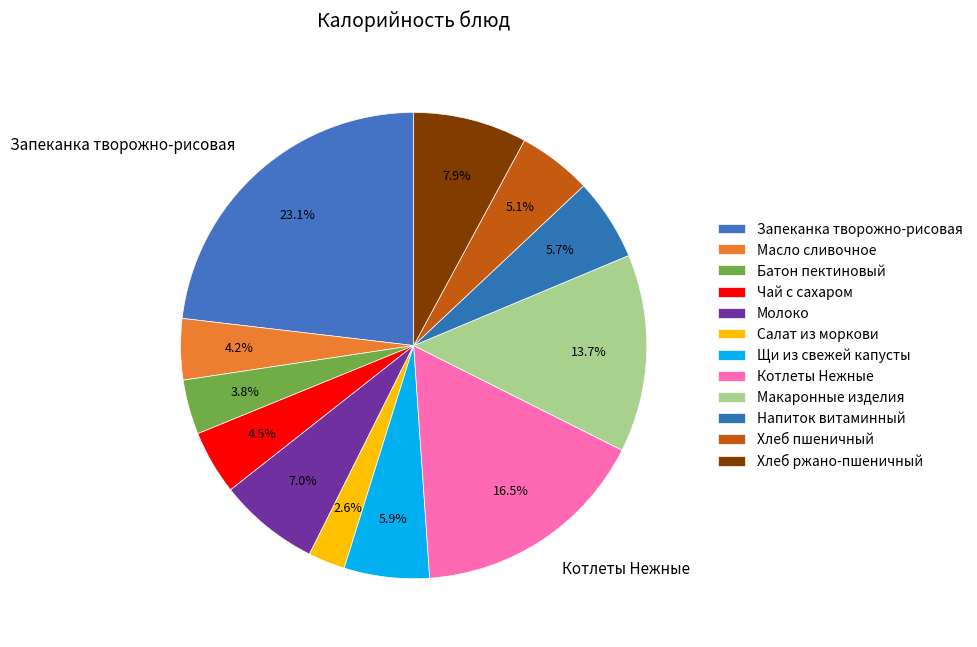

To the nearest percent, what portion does Батон пектиновый represent?

4%